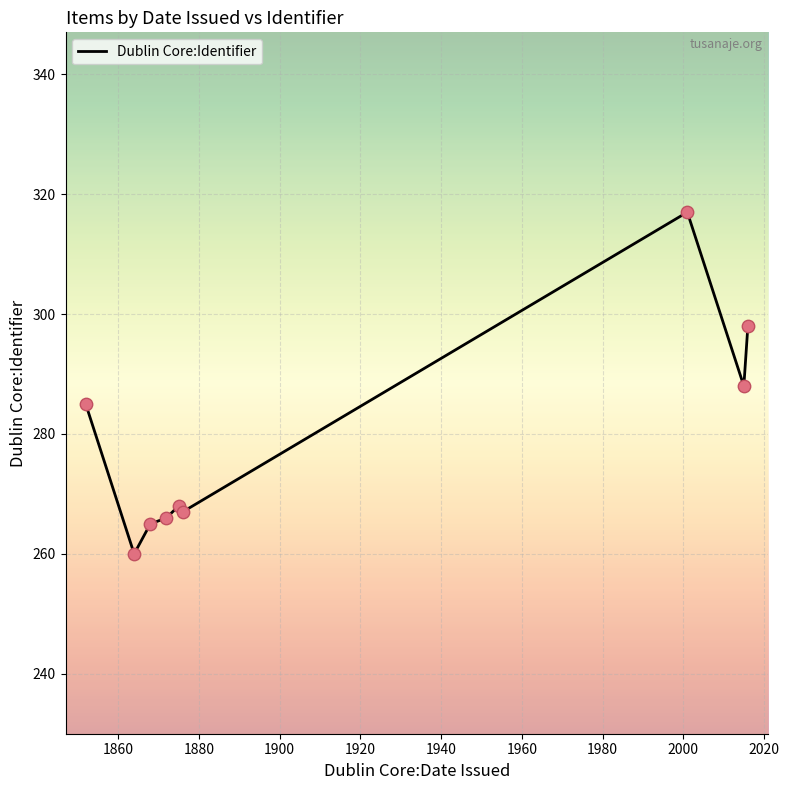

What is the greatest value displayed?

317